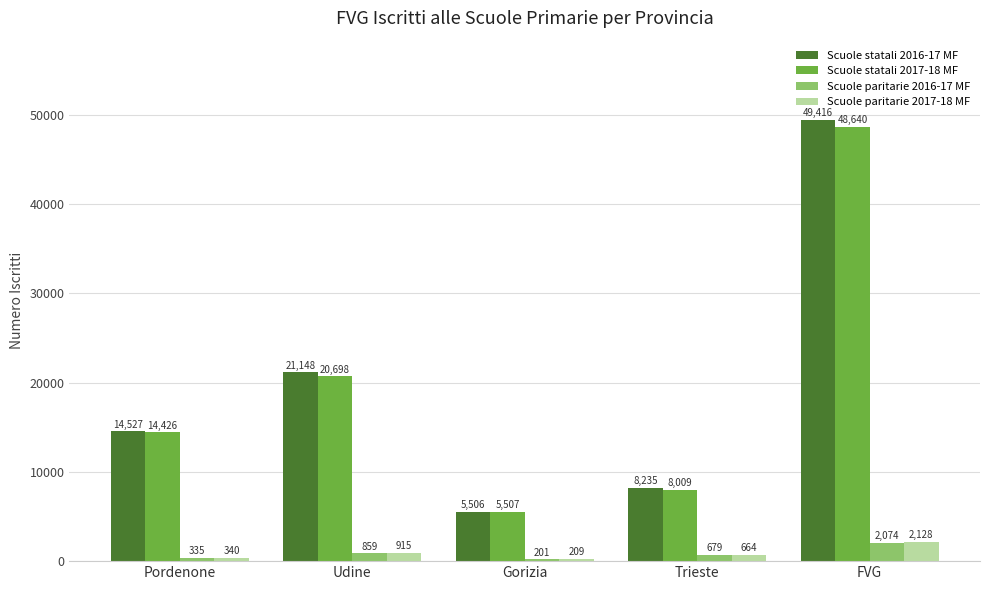

Reading left to right, extract all data points from this chart.

Scuole statali 2016-17 MF: Pordenone=14527	Udine=21148	Gorizia=5506	Trieste=8235	FVG=49416
Scuole statali 2017-18 MF: Pordenone=14426	Udine=20698	Gorizia=5507	Trieste=8009	FVG=48640
Scuole paritarie 2016-17 MF: Pordenone=335	Udine=859	Gorizia=201	Trieste=679	FVG=2074
Scuole paritarie 2017-18 MF: Pordenone=340	Udine=915	Gorizia=209	Trieste=664	FVG=2128